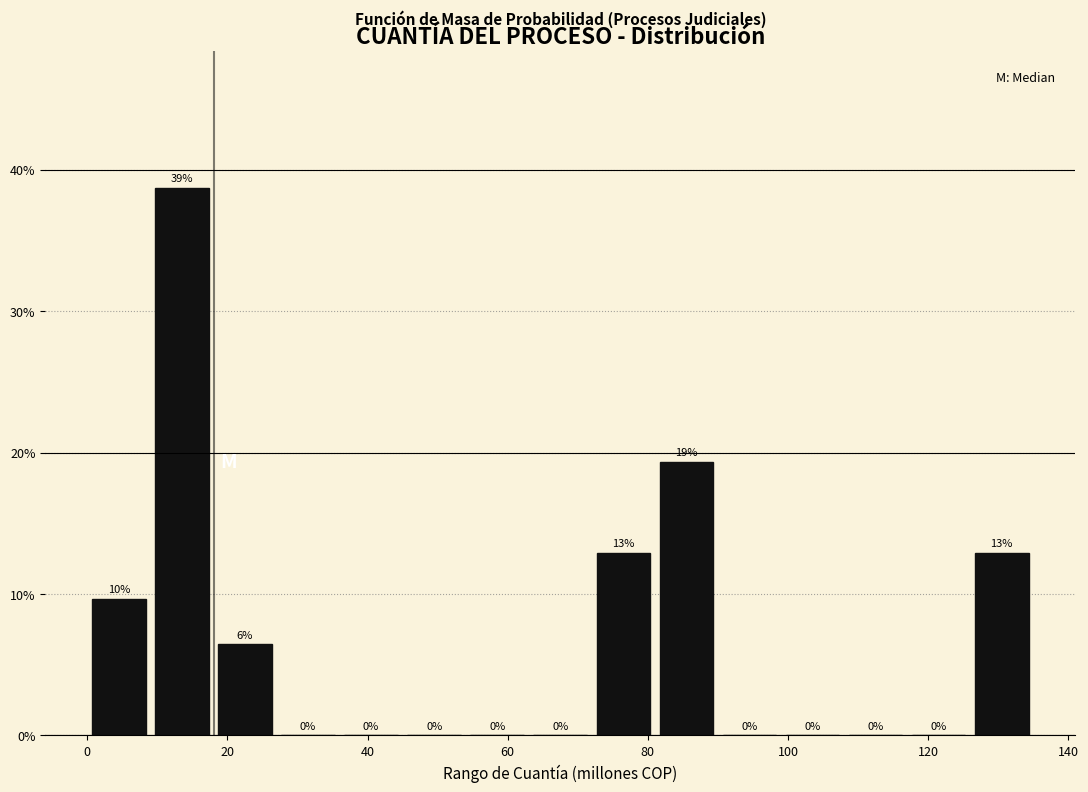

Over which range of the x-axis is the bar tallest?

9 to 18